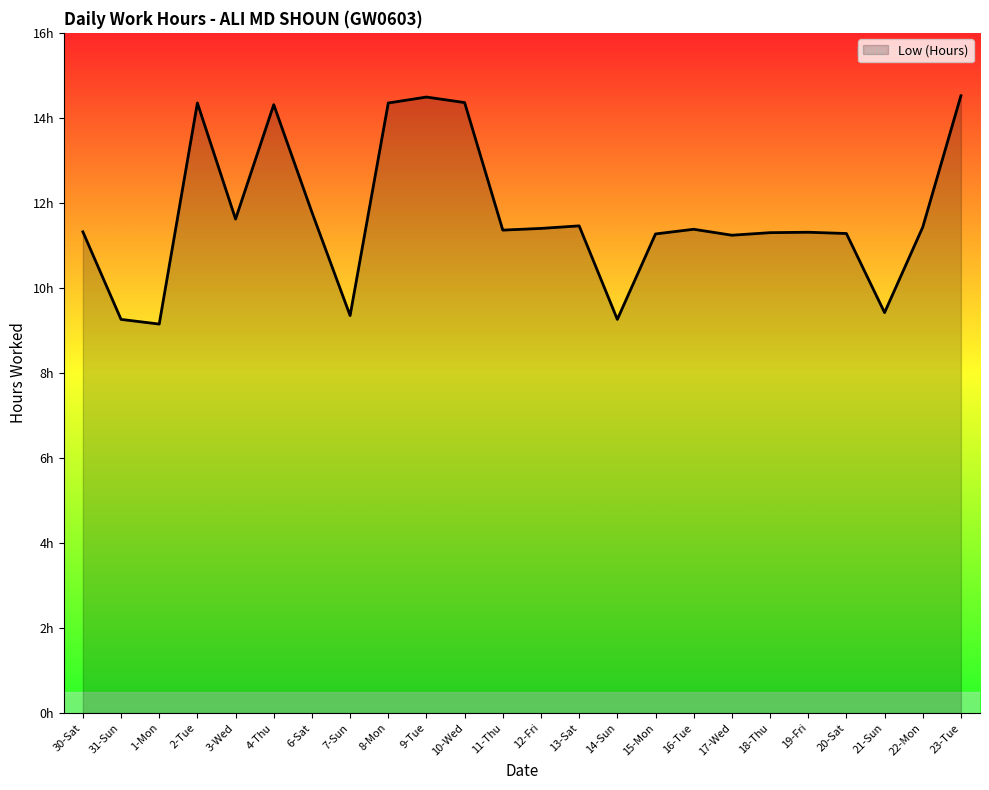

At which label does the data first exceed 11?

30-Sat